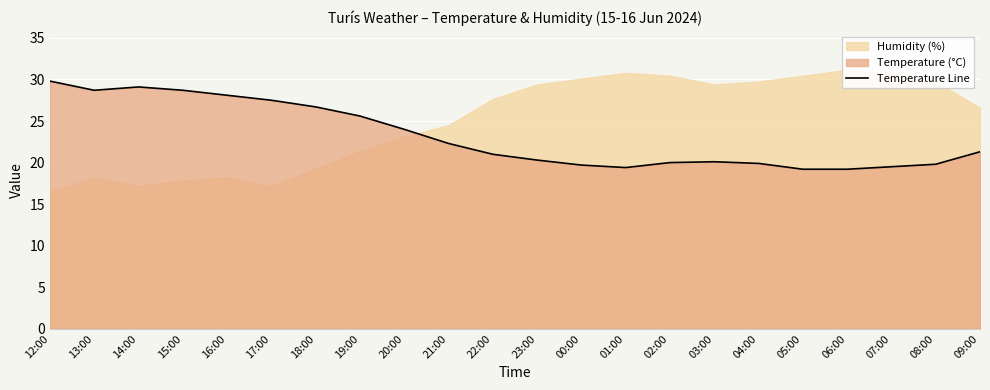

Where is the first local maximum?

14:00